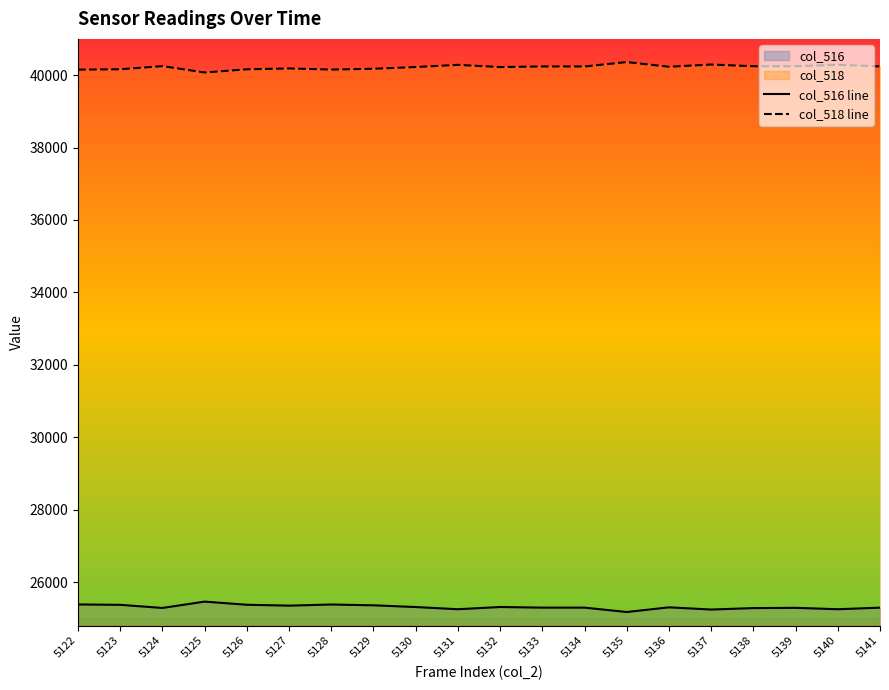

List the series in order of their overall mean, lowest first.

col_516 line, col_518 line